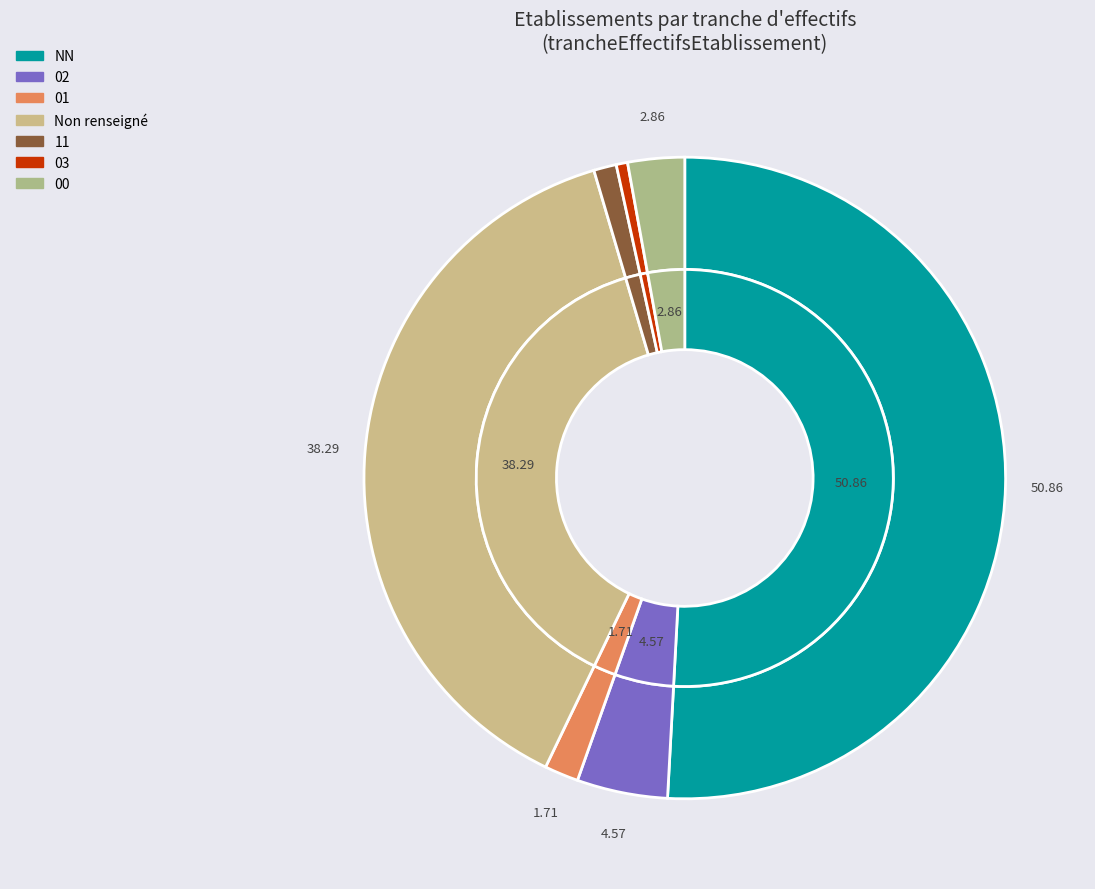

What percentage is the 03 slice, to the nearest percent?

1%